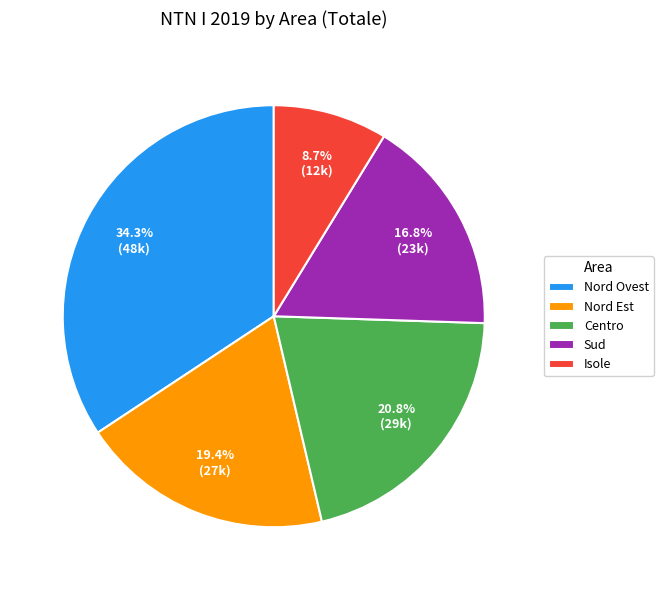

Which slice is the smallest?

Isole